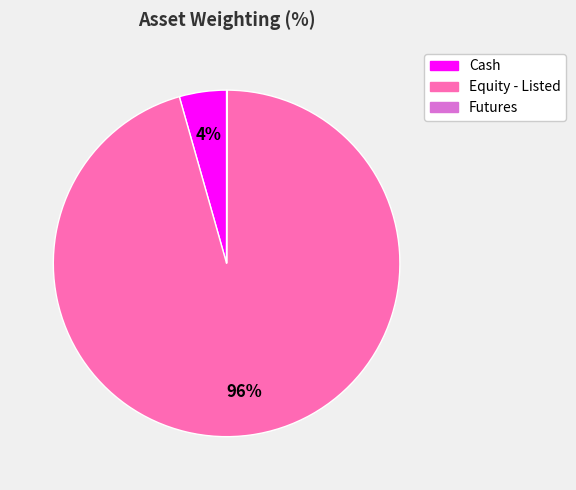

Is it true that Cash is 4% of the pie?

True